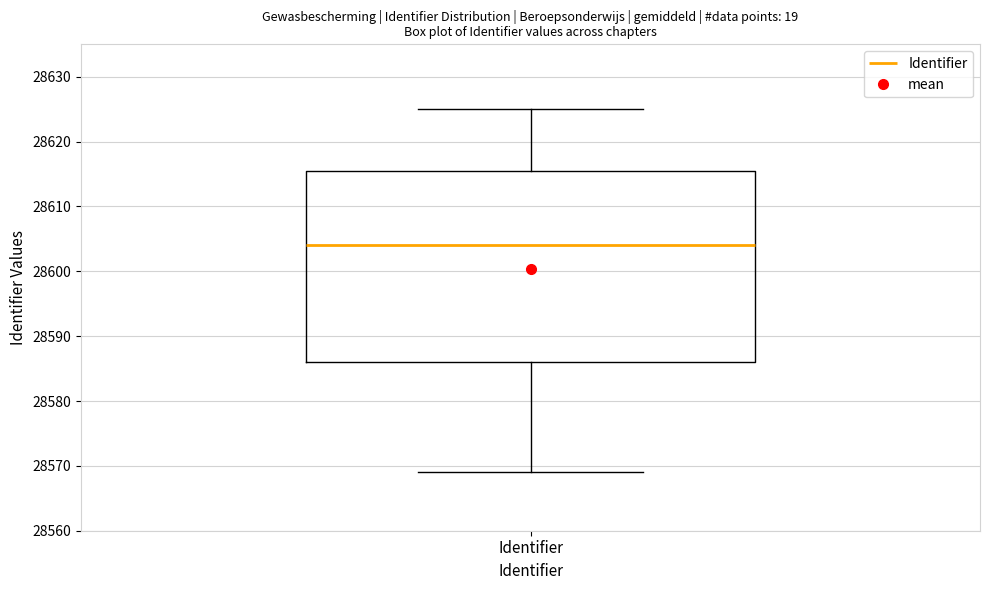

Read this box plot against the y-axis: the position of the median line, the range covered by the box, and the ends of both whiskers. The values are not printed on the chart, so give them approximately, as read against the axis.

median 28604, box 28586 to 28616, whiskers 28569 to 28625